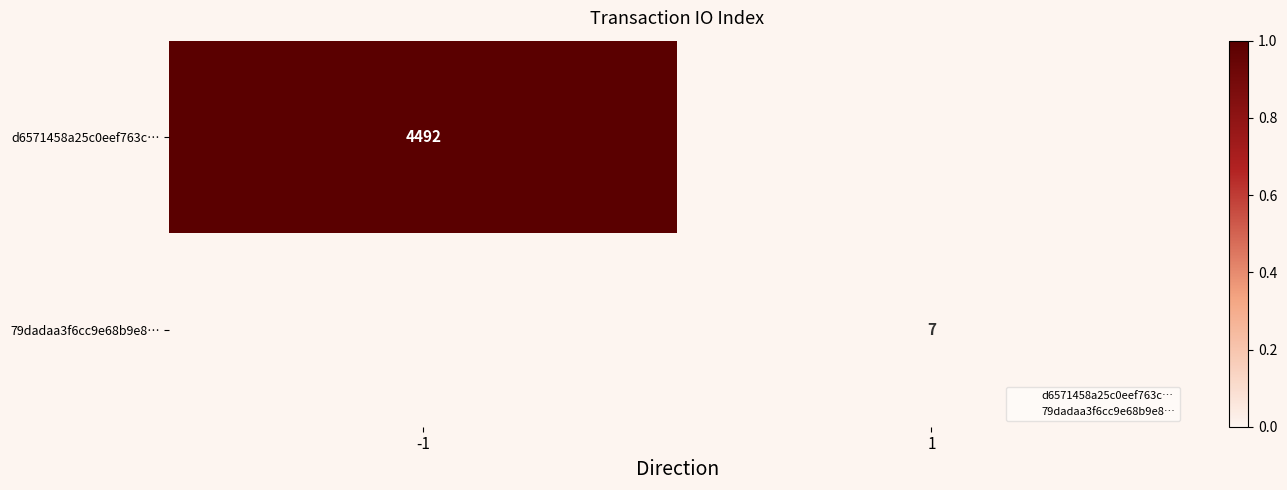

Count the number of categories in the chart.

2